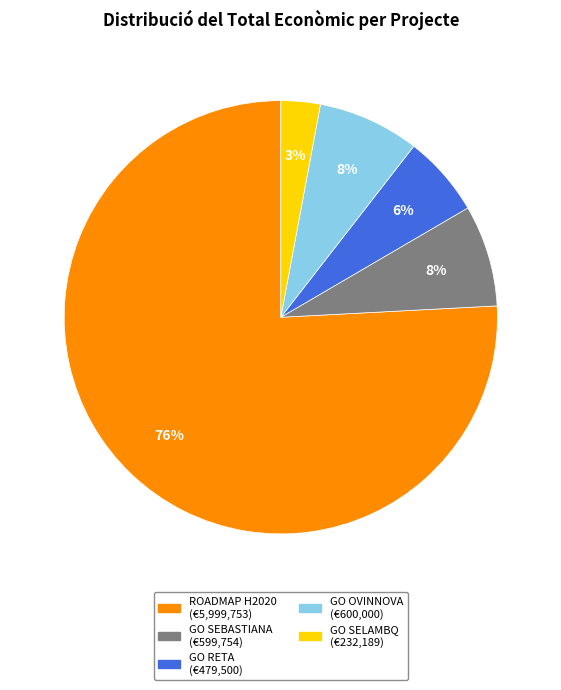

Between GO OVINNOVA and ROADMAP H2020, which is larger?

ROADMAP H2020